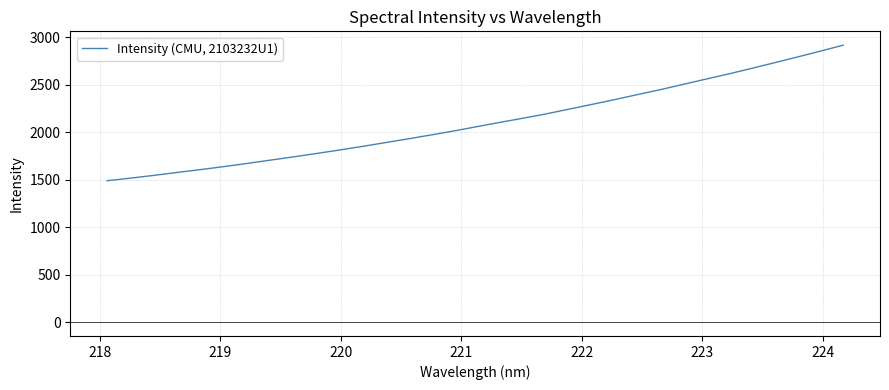

What is the greatest value displayed?

2917.8